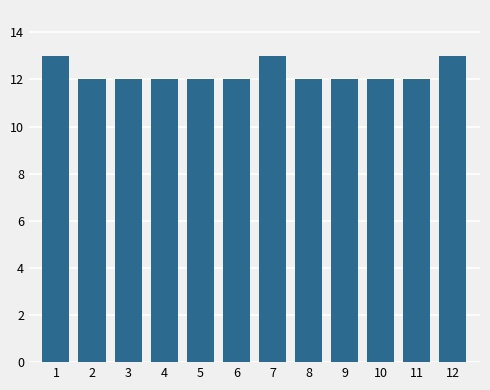

Reading left to right, extract all data points from this chart.

13	12	12	12	12	12	13	12	12	12	12	13